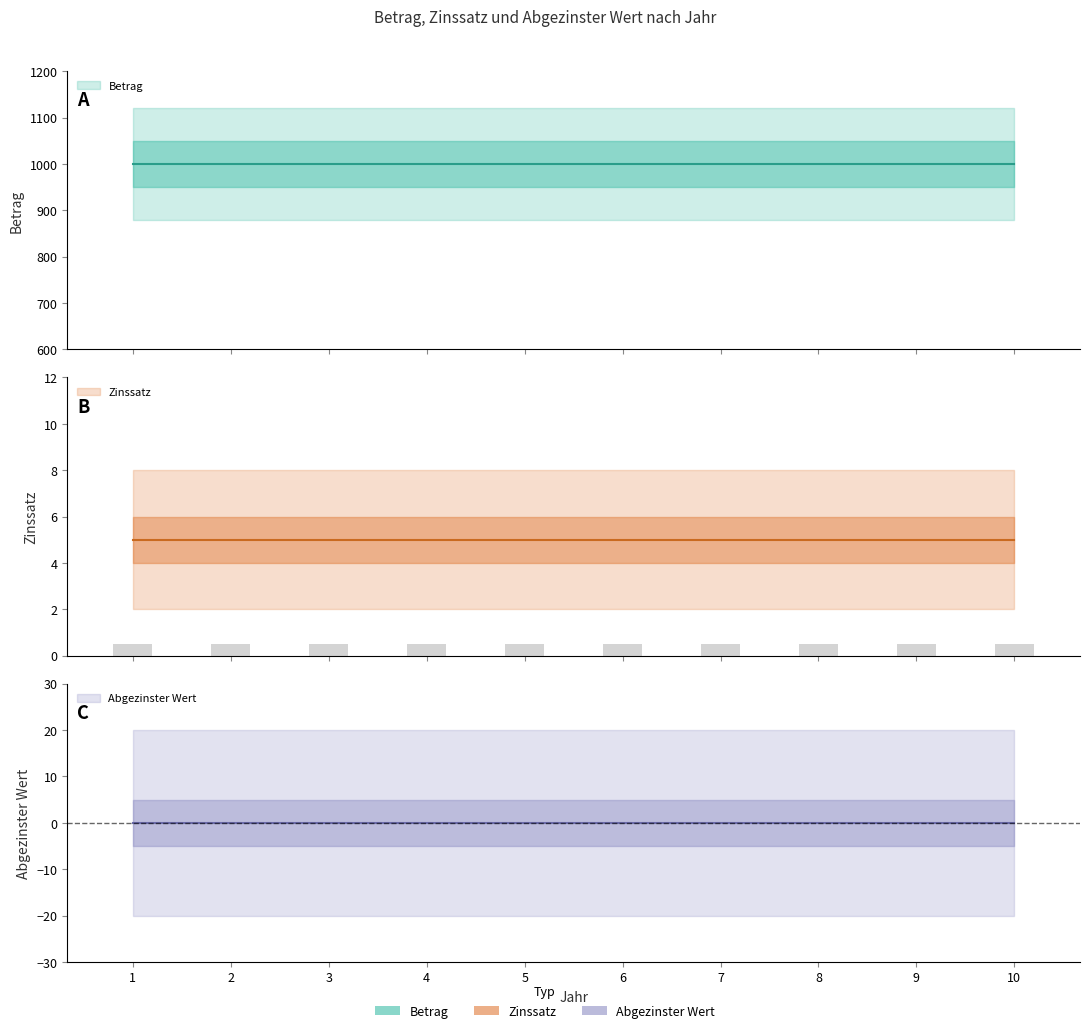

At which category is the sum across all series the highest?

1